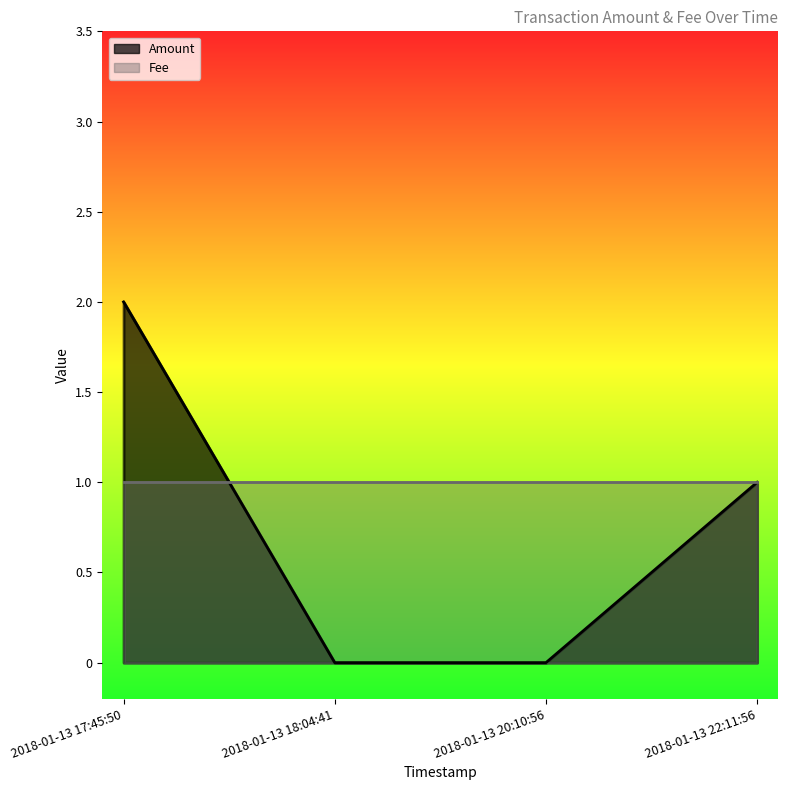

True or false: the data has more than 1 interior local peaks.

False